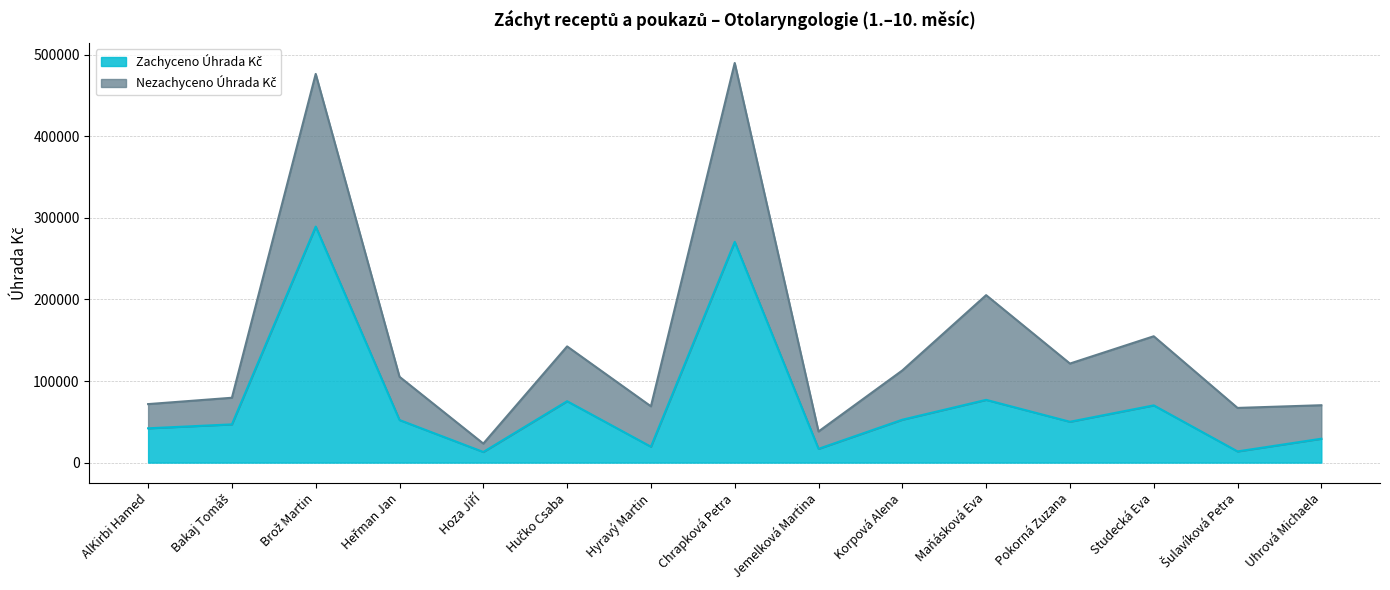

What is the change in value from Šulavíková Petra to Uhrová Michaela?

+15557.3